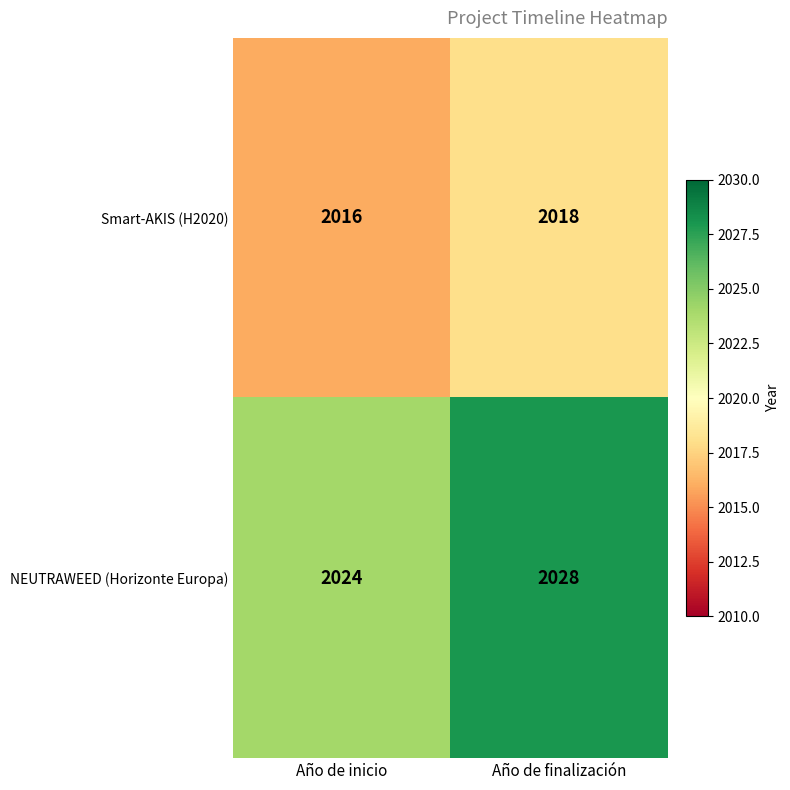

At Año de finalización, list the series in order from largest to smallest.

NEUTRAWEED (Horizonte Europa), Smart-AKIS (H2020)